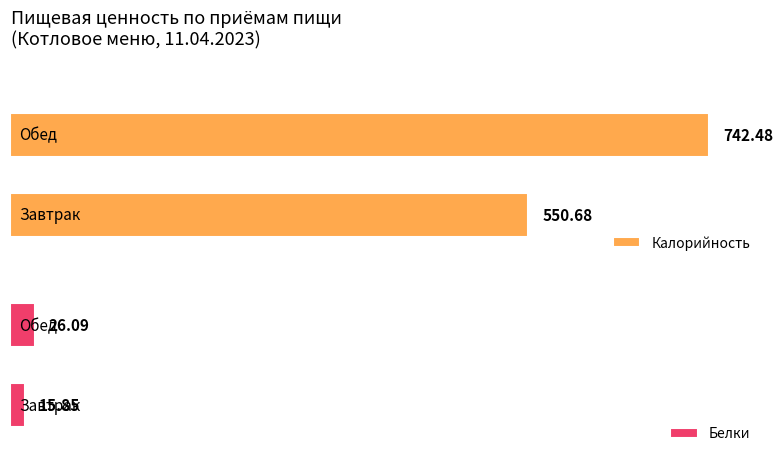

List the labels in order of Калорийность value, largest first.

Обед, Завтрак